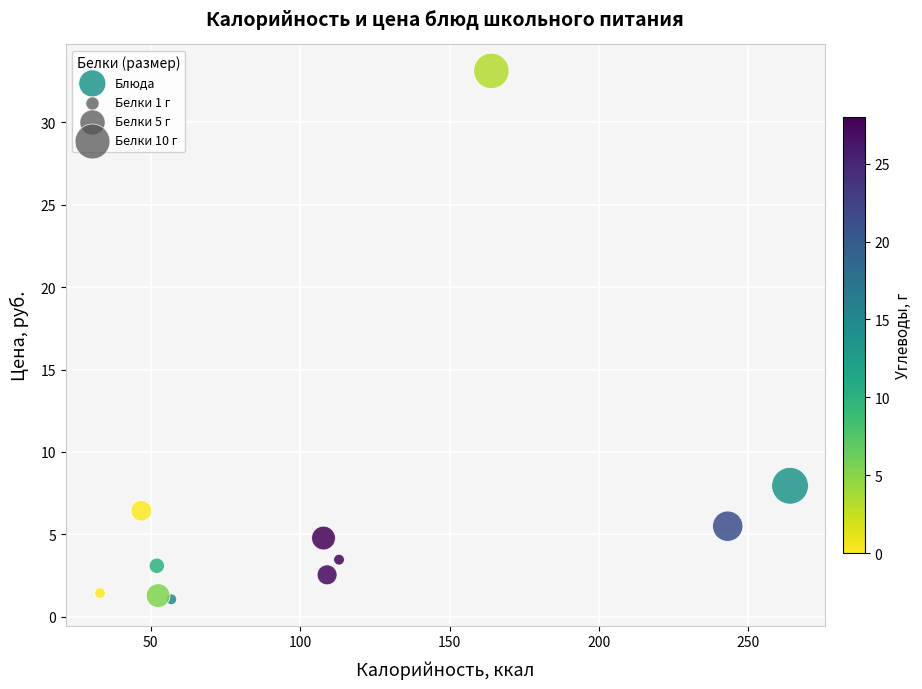

What is the range of X values (max minus min)?

231.0